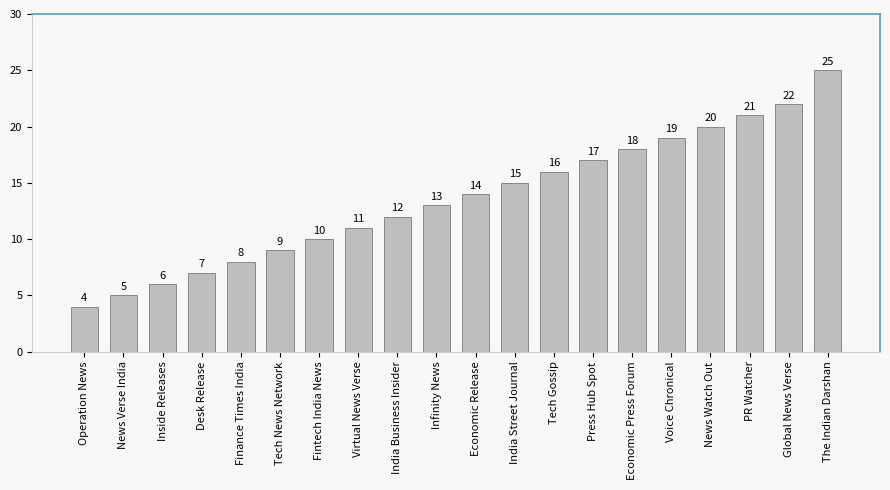

How many series are shown in this chart?

1